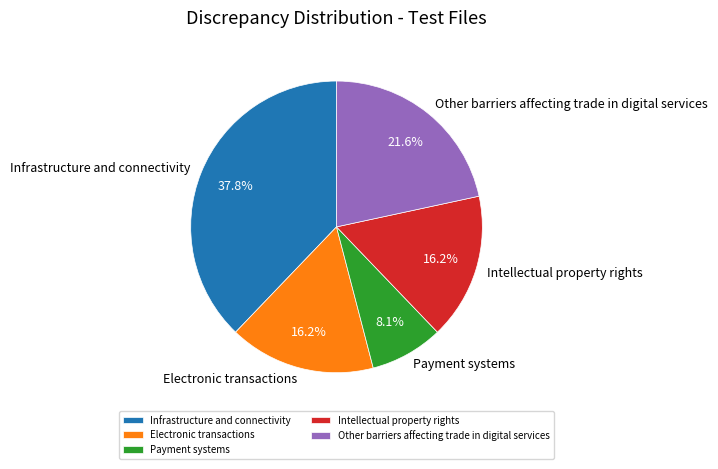

What is the ratio of the value at Electronic transactions to the value at Intellectual property rights?

1.0